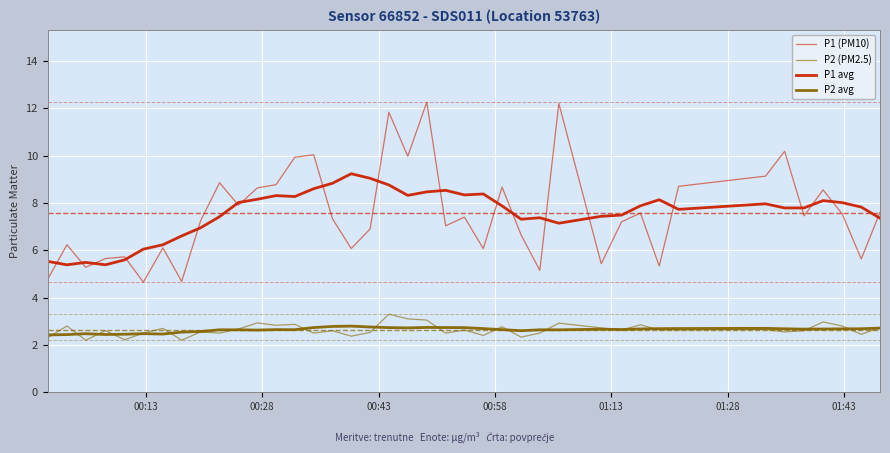

True or false: P1 avg and P2 avg intersect in this chart.

False